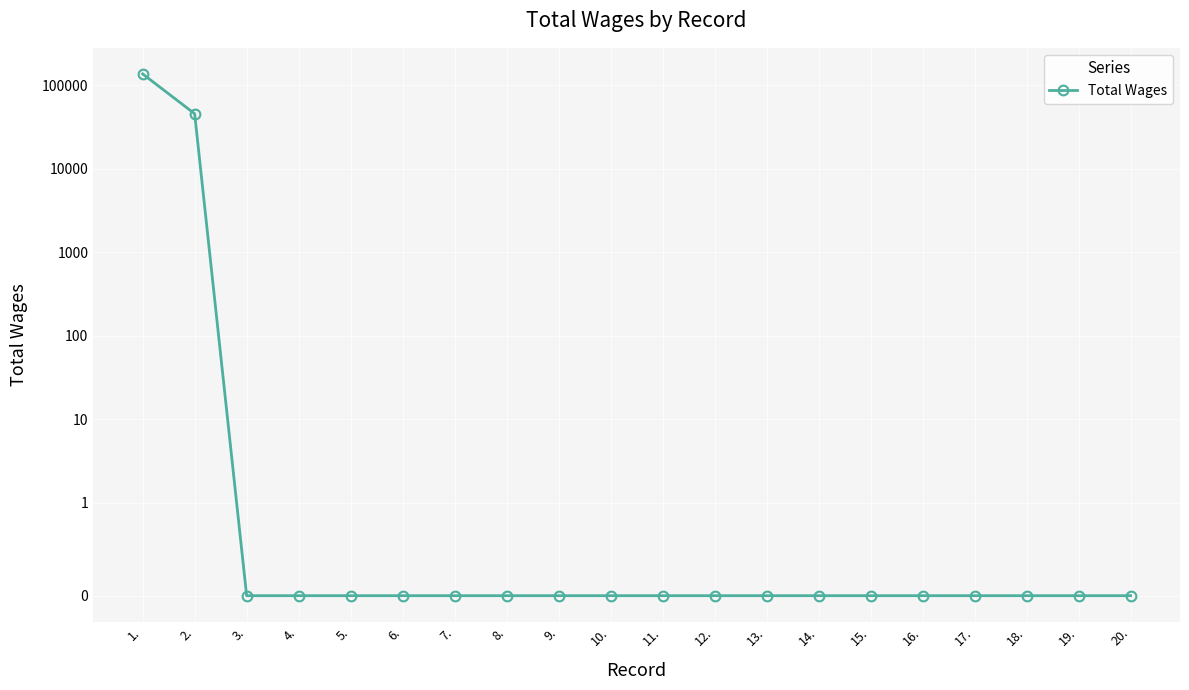

What is the label of the 19th point from the right?

2.